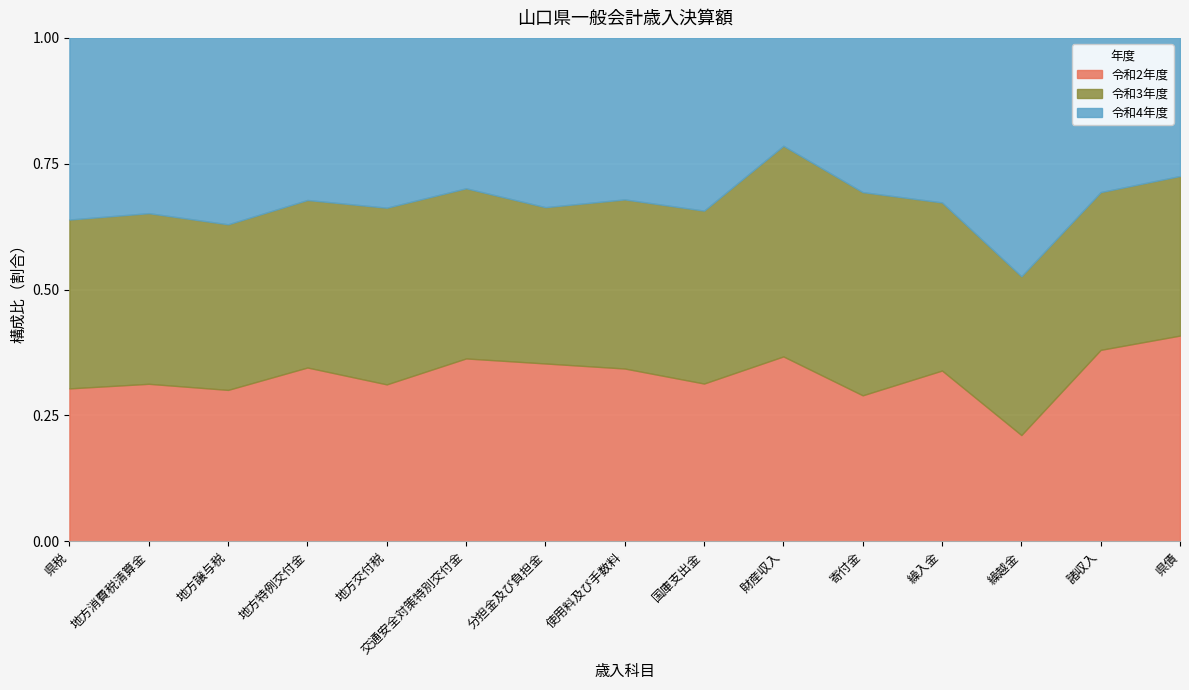

What is the spread (max minus min) of values at 分担金及び負担金?

531925